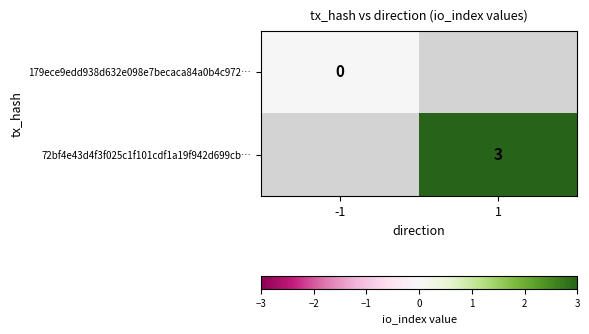

The 72bf4e43d4f3f025c1f101cdf1a19f942d699cb… series shows 3 at 1. True or false?

True